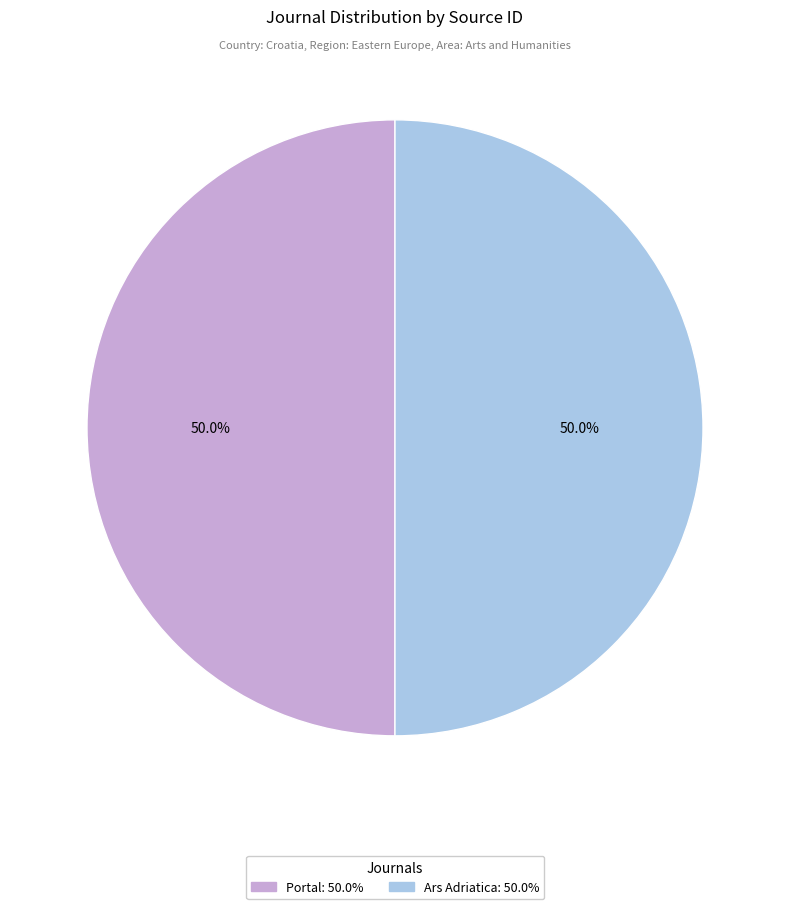

Combined, do Ars Adriatica and Portal account for over 50%?

Yes